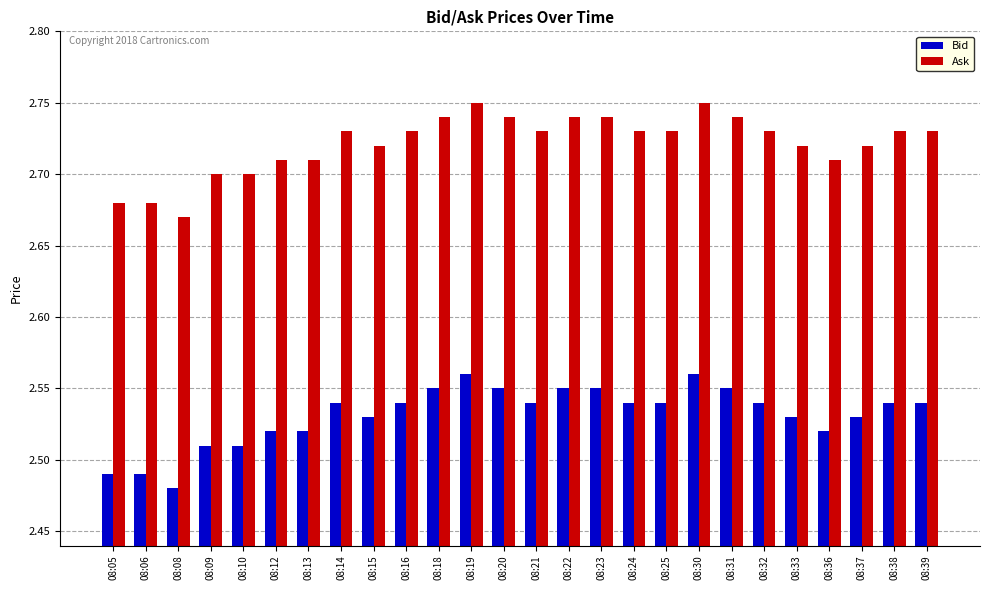

Where is Bid nearest to the value 2?

08:08